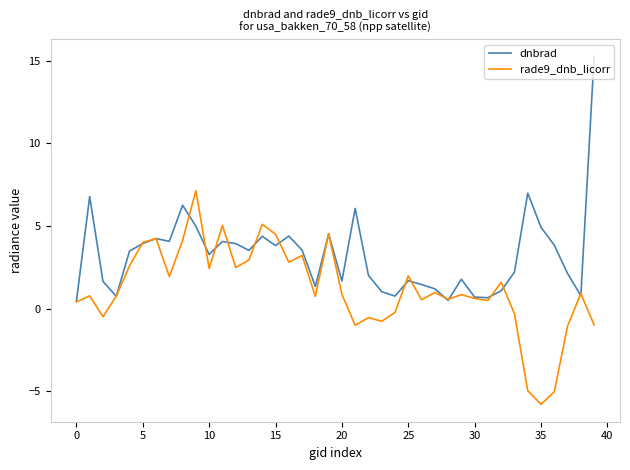

How many values in the dnbrad series are below 3?

19